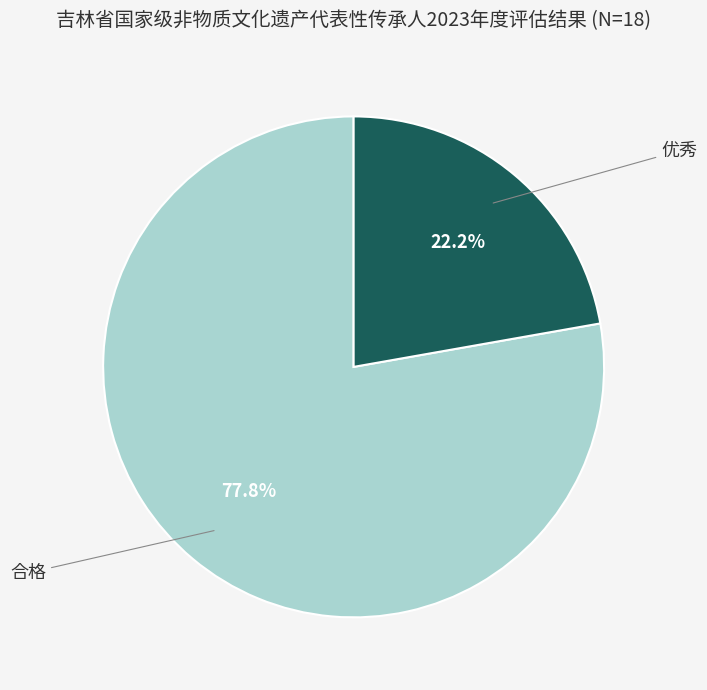

Is it true that 优秀 is 22% of the pie?

True